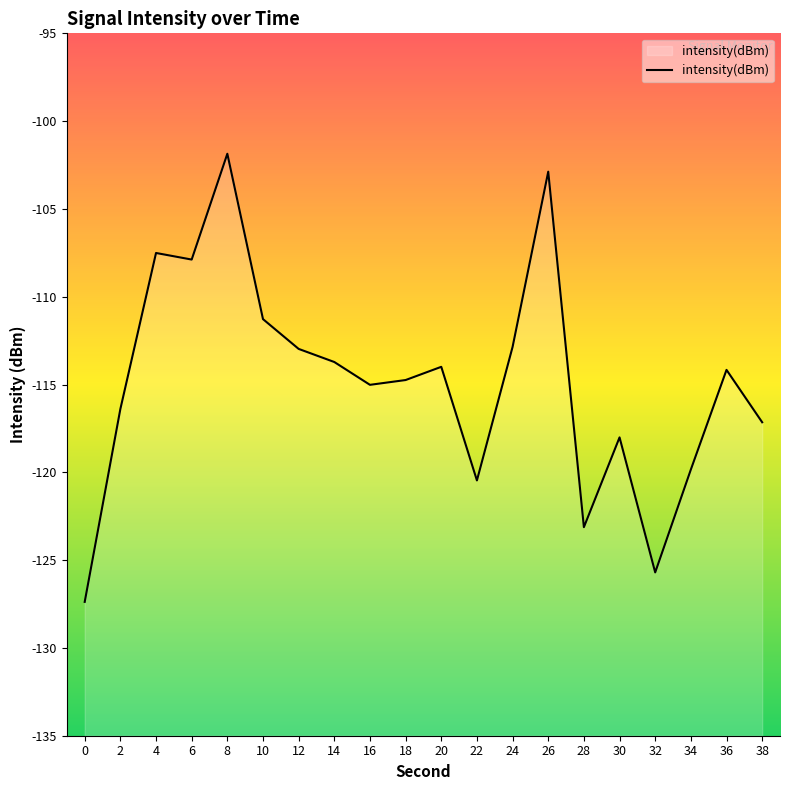

How many series are shown in this chart?

1